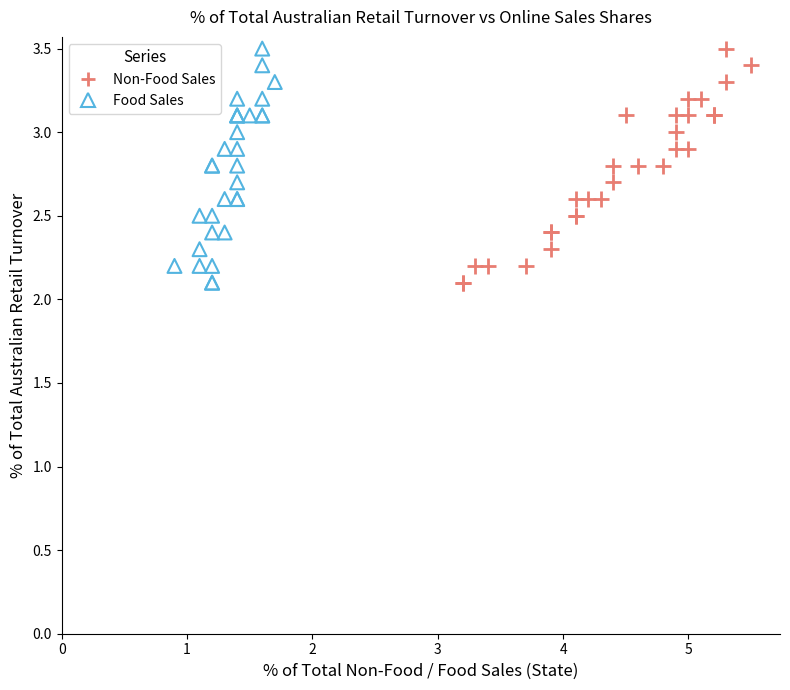

What are all the series names shown in the legend?

Non-Food Sales, Food Sales